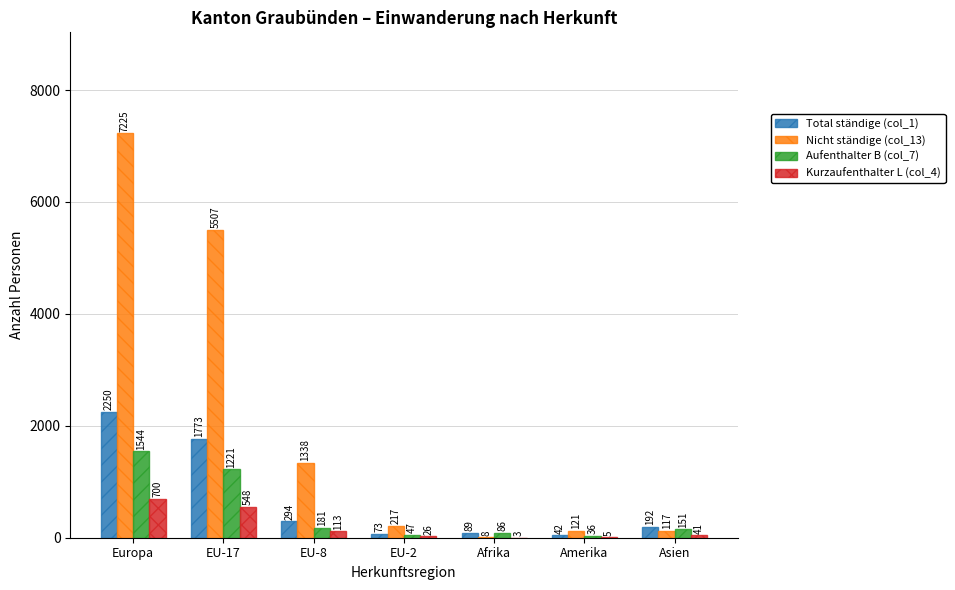

What is the highest value of the Kurzaufenthalter L (col_4) series?

700